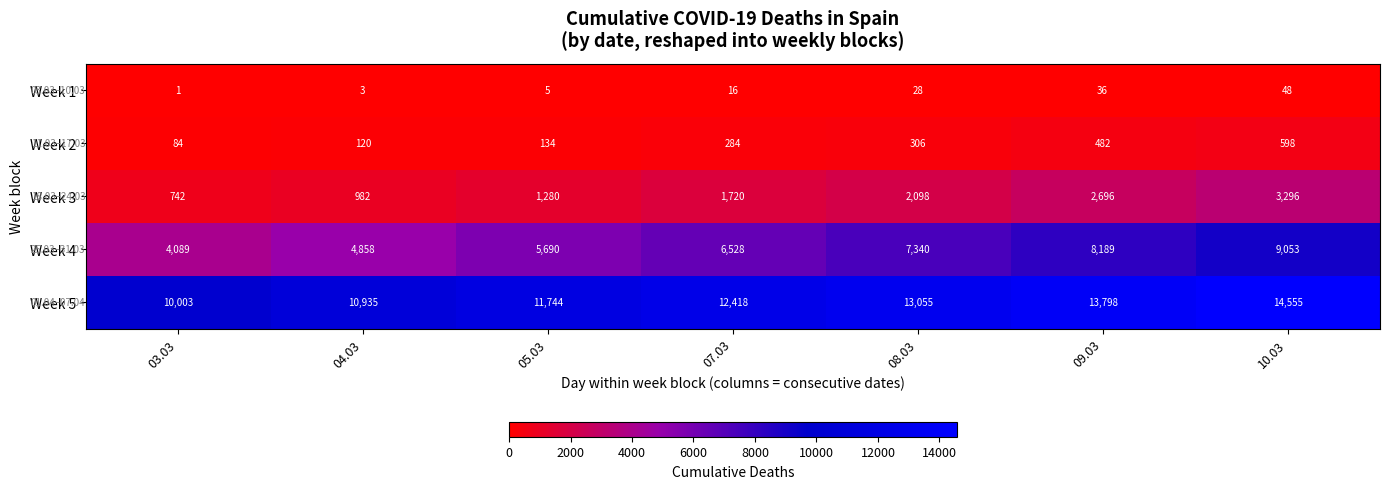

Which series changed the most between 04.03 and 09.03?

Week 4